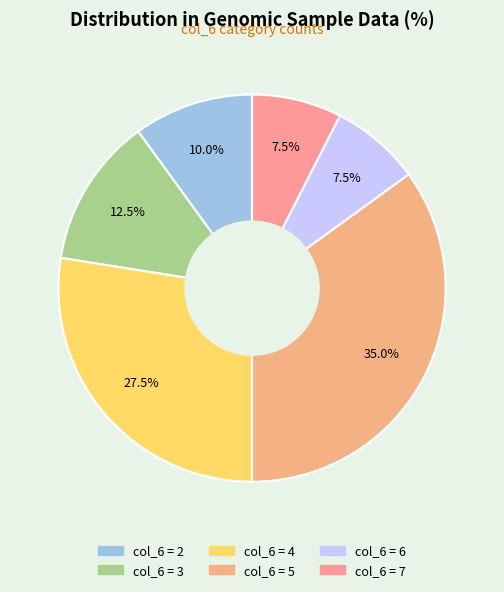

How many slices are in this pie chart?

6